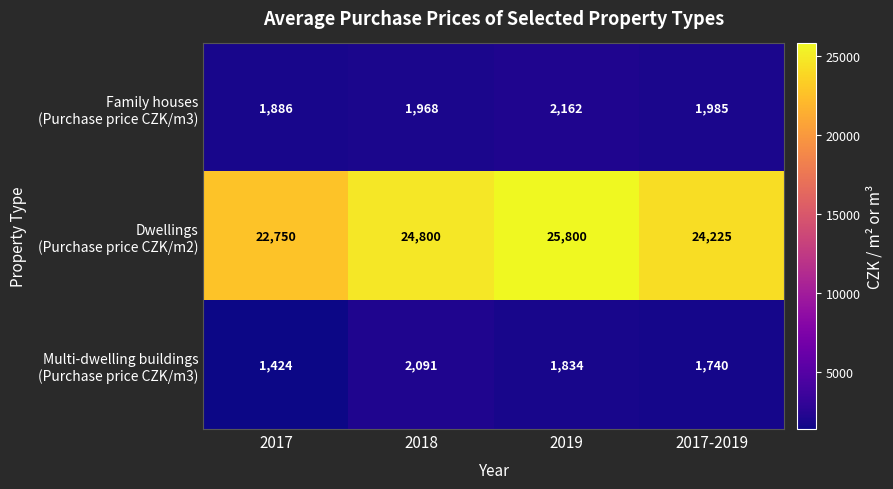

At how many categories does at least one series exceed 2882?

4